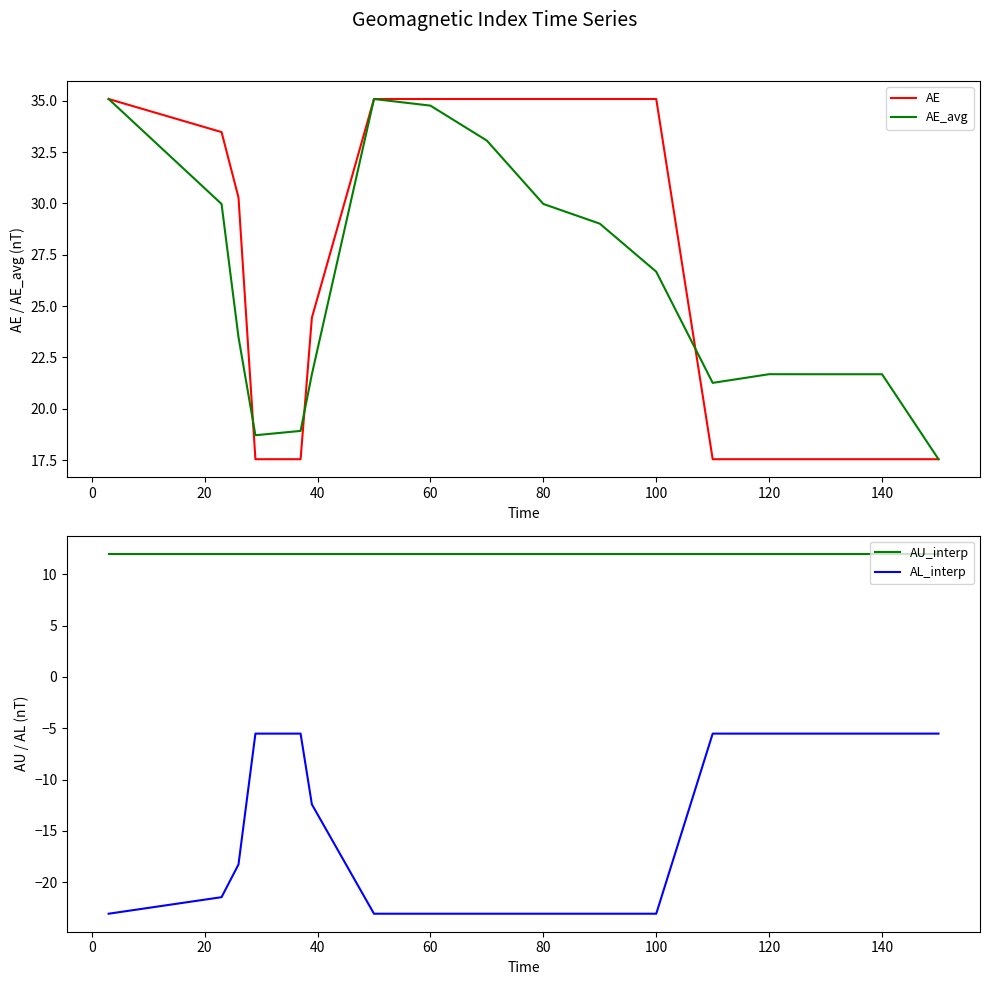

How many lines are shown in the chart?

4